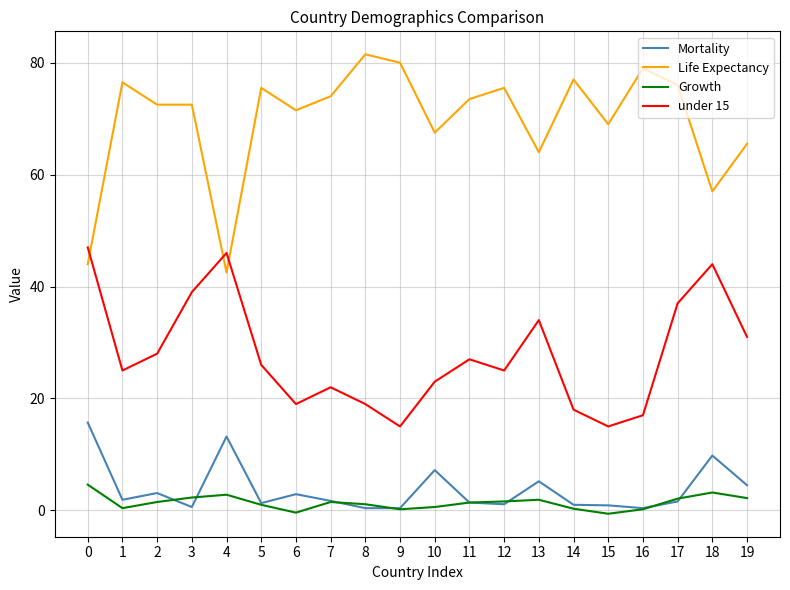

Between 7 and 12, which series saw the biggest shift?

under 15